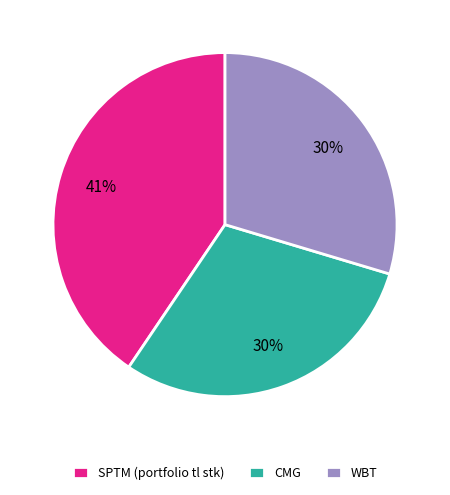

What is the ratio of the value at WBT to the value at CMG?

1.0